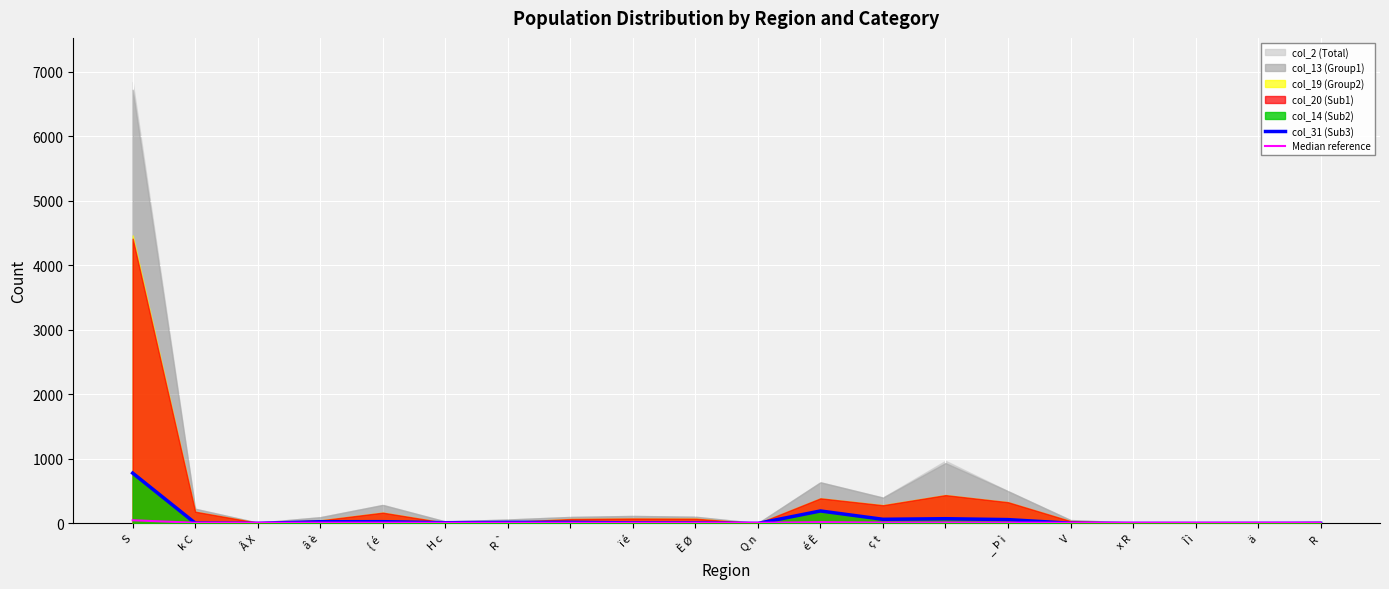

What is the sum of the Median reference values at R and ï é?

20.9